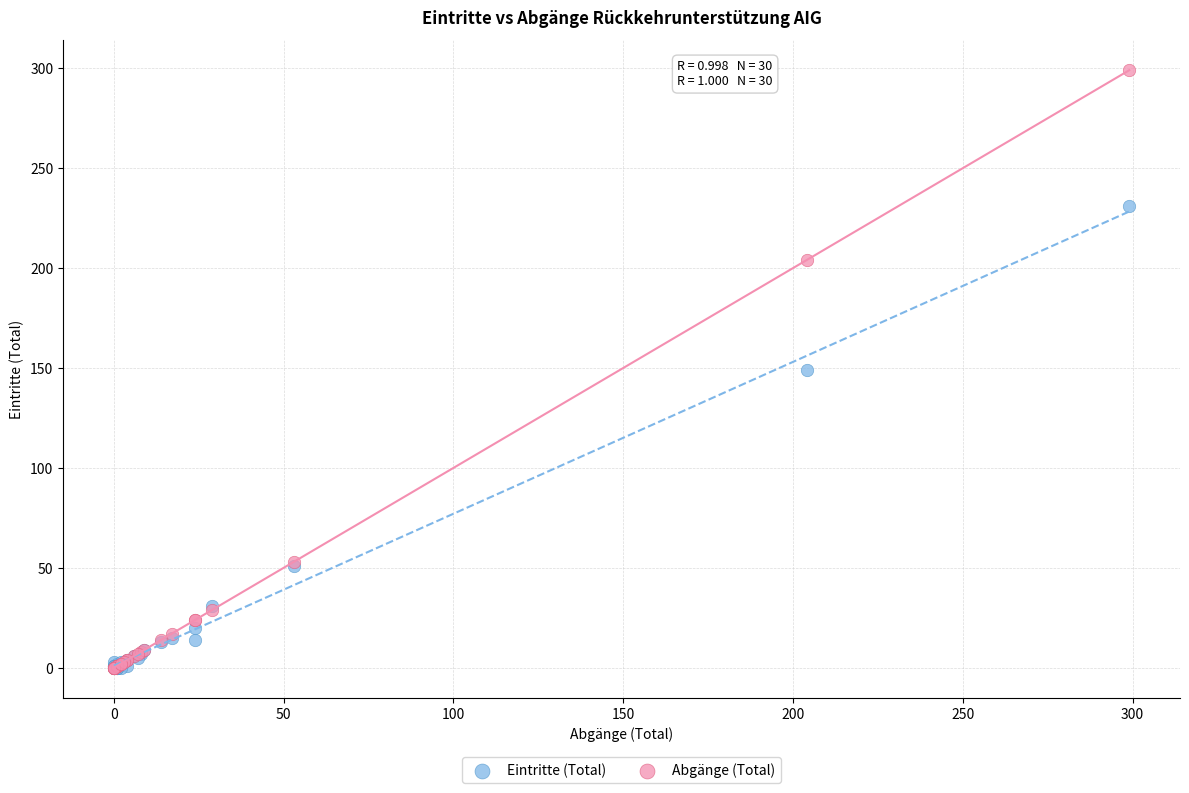

Which series has the largest Y range (max minus min)?

Abgänge (Total)